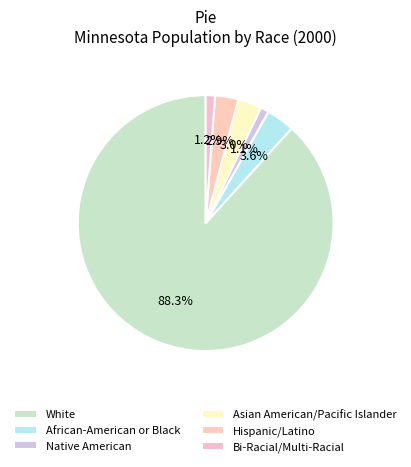

Which slice is the largest?

White